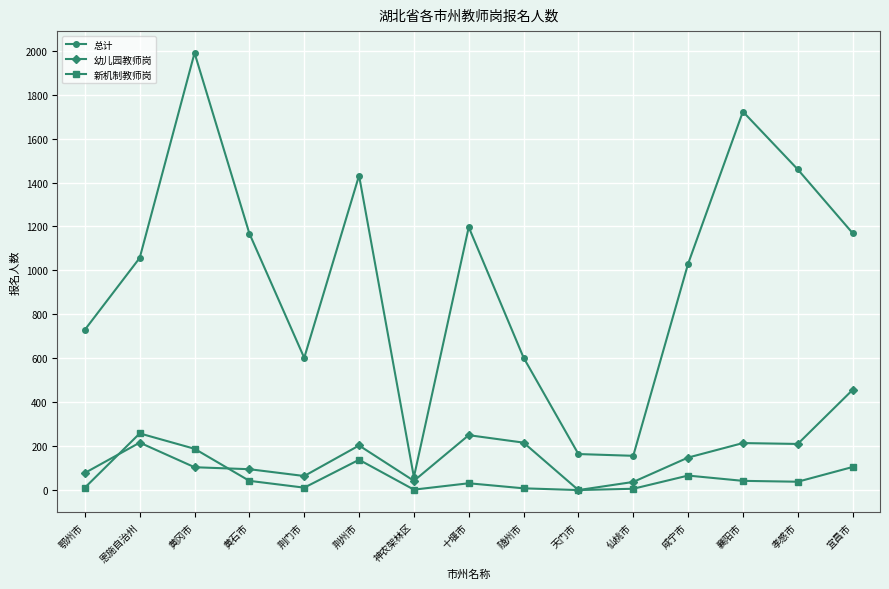

How many values in 幼儿园教师岗 are above zero?

14